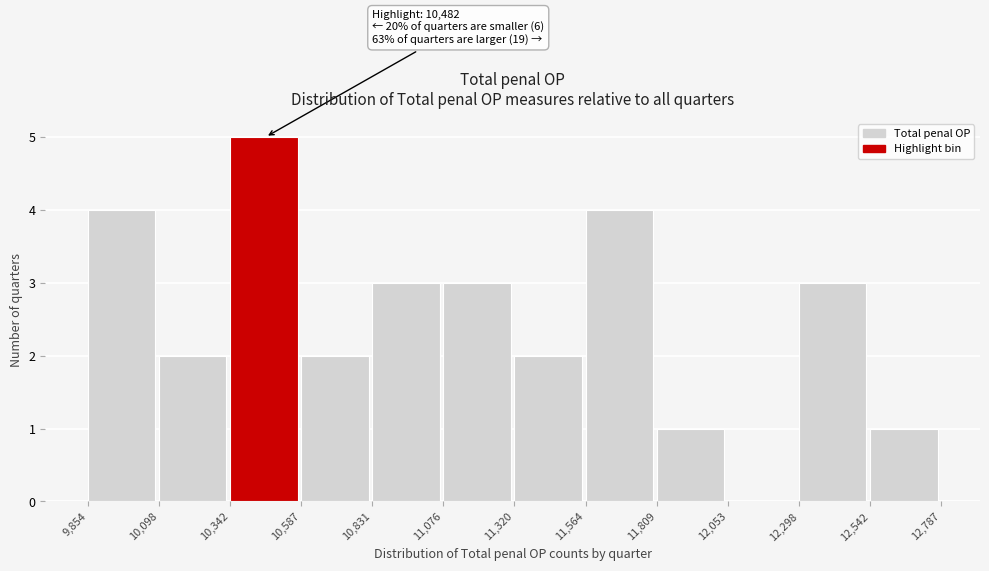

Over which range of the x-axis is the bar tallest?

10,342 to 10,587